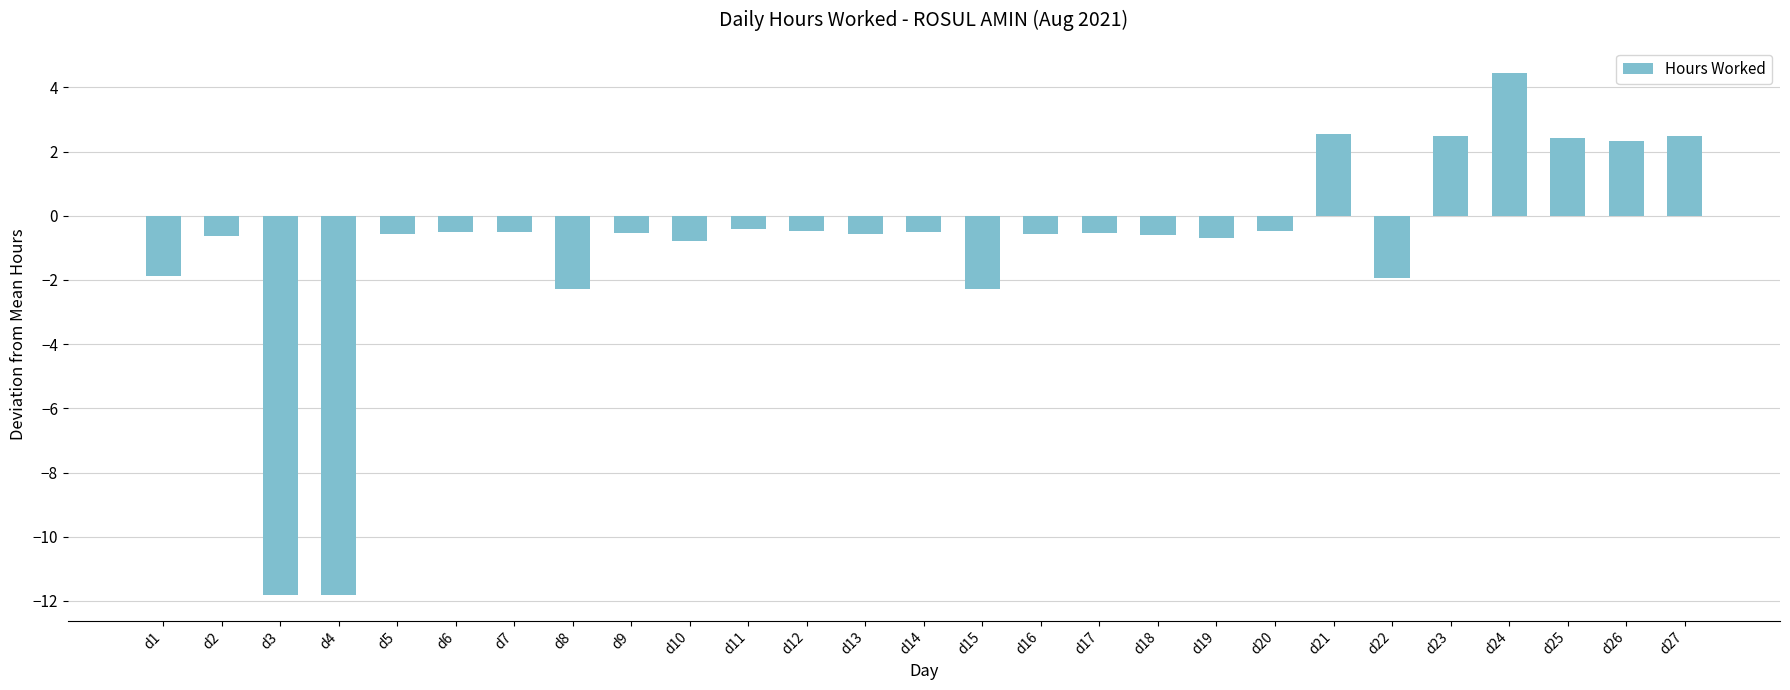

Are the bars horizontal?

No